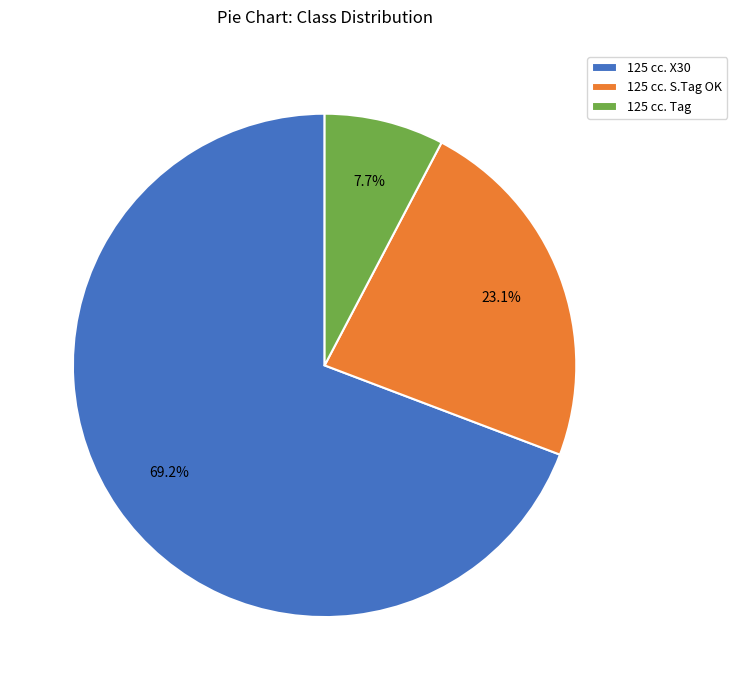

How much of the chart is everything except 125 cc. Tag?

92.3%